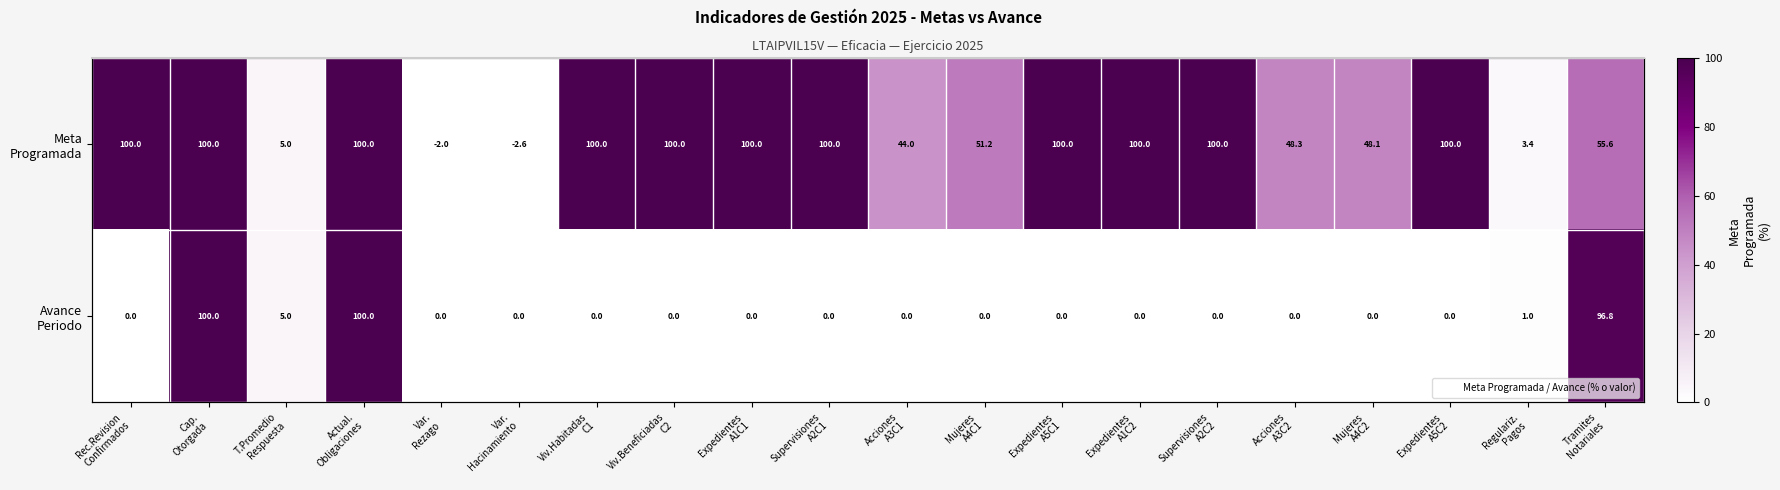

True or false: Avance Periodo has a value of 57.7 at Acciones A3C1.

False